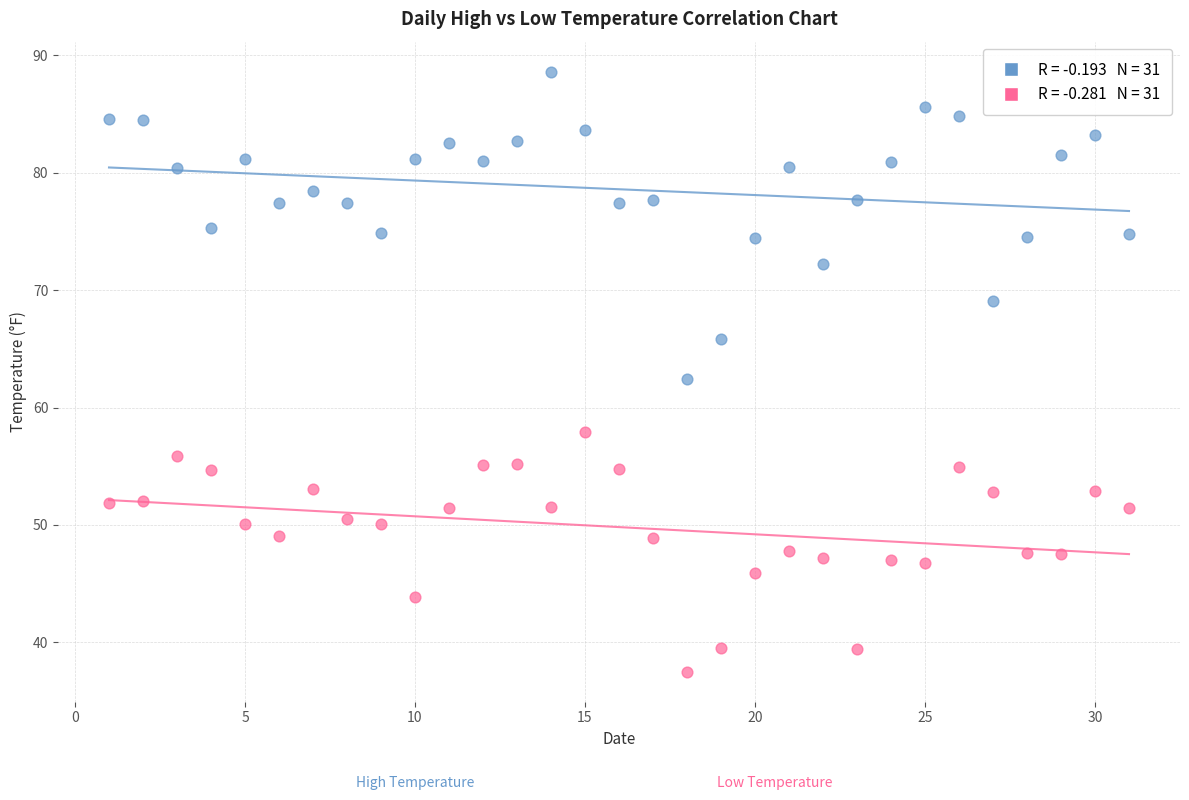

Across all data points, what is the range of Y values (max minus min)?

51.1